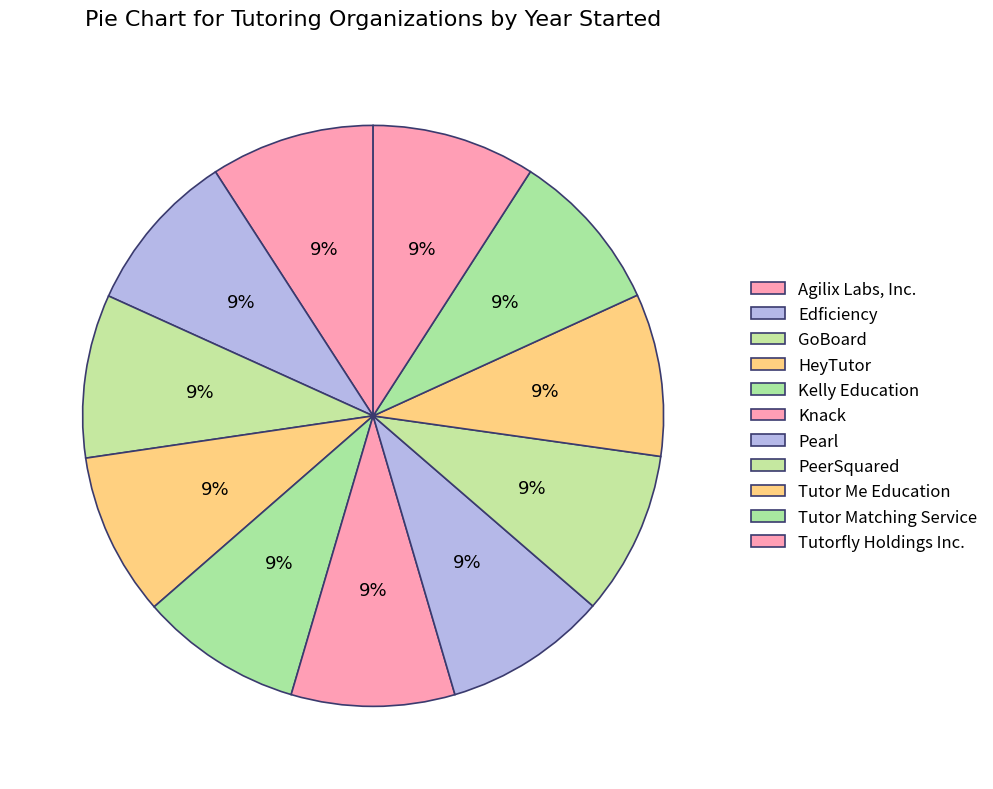

What is the largest slice in the pie chart?

Agilix Labs, Inc.